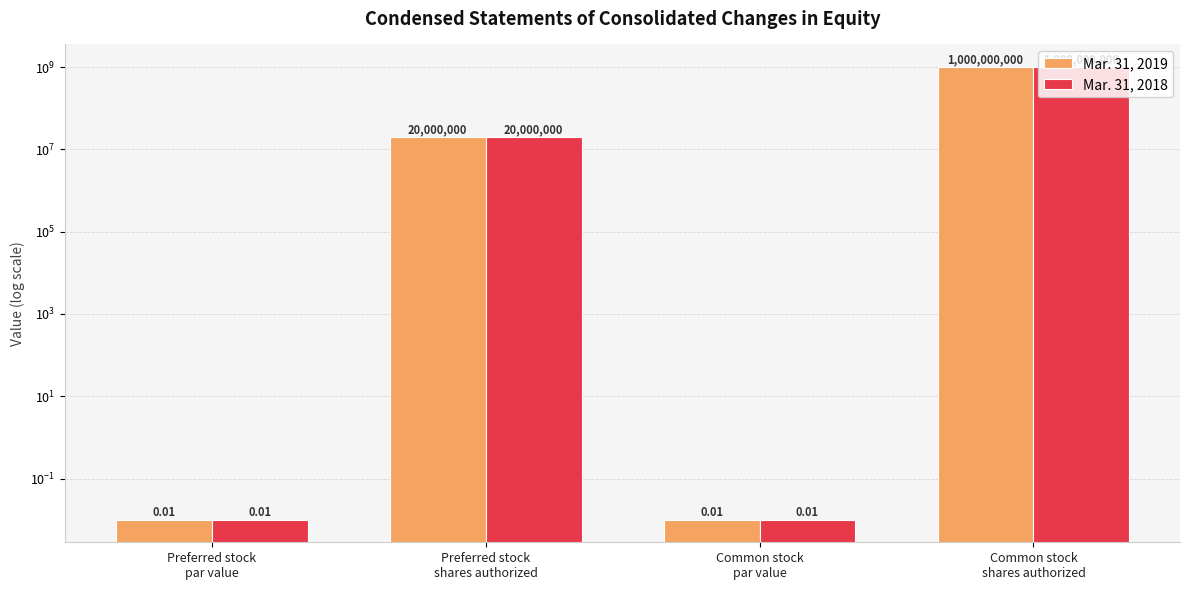

At which category is the sum across all series the highest?

Common stock
shares authorized